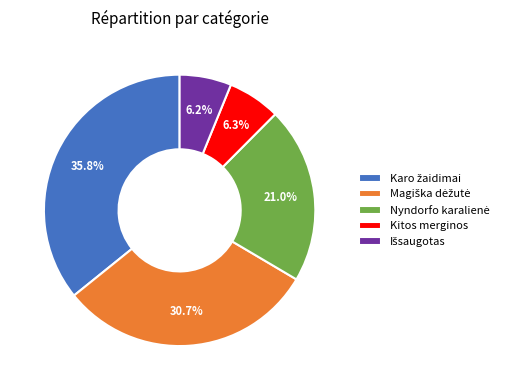

Is there any slice that represents more than half of the pie?

No